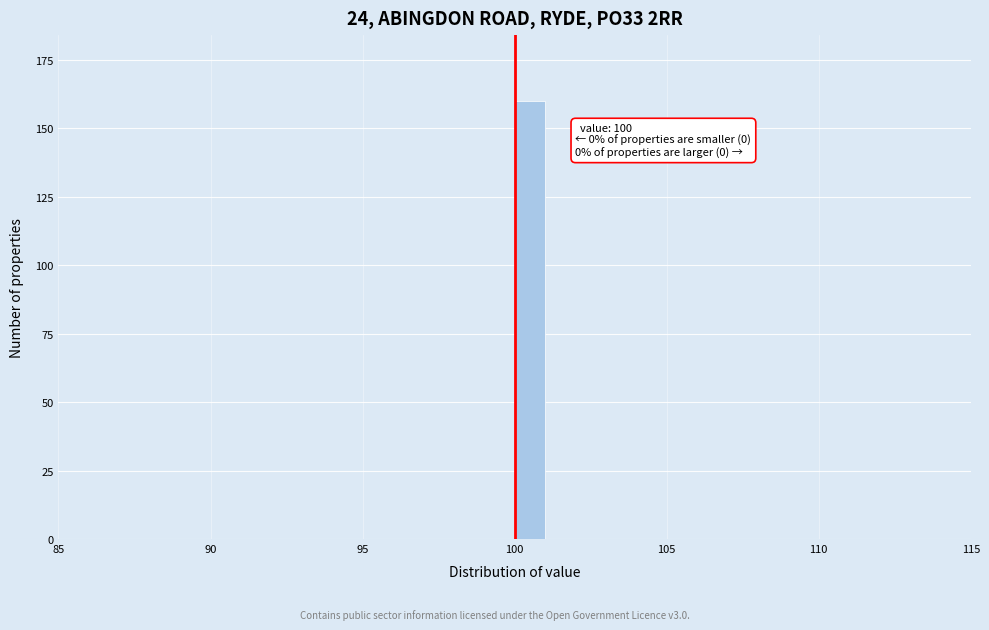

Around what value on the x-axis is the tallest bar? Give the approximate position of its centre, as read against the axis.

100.5